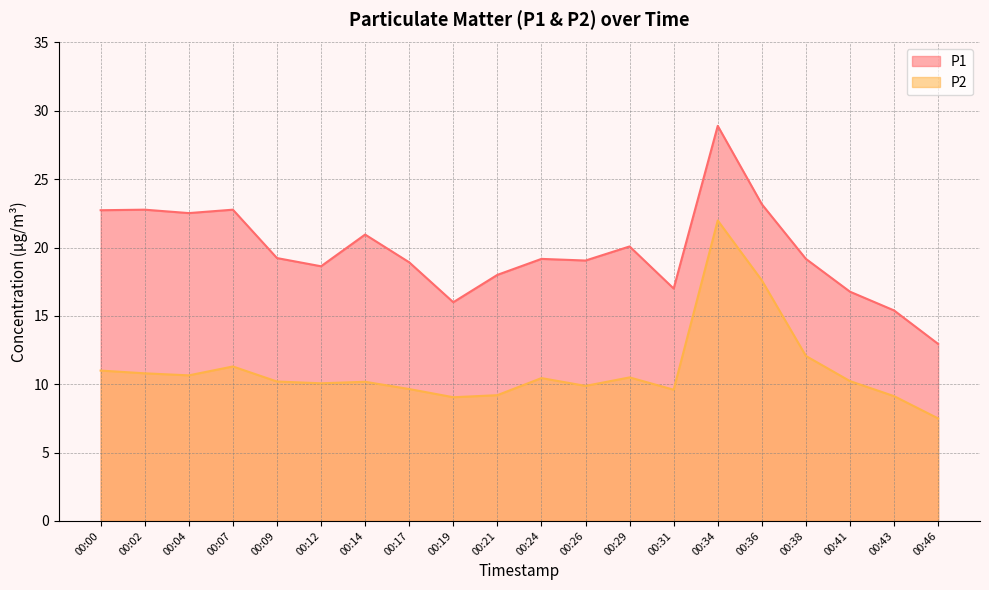

List the series in order of their peak value, highest first.

P1, P2